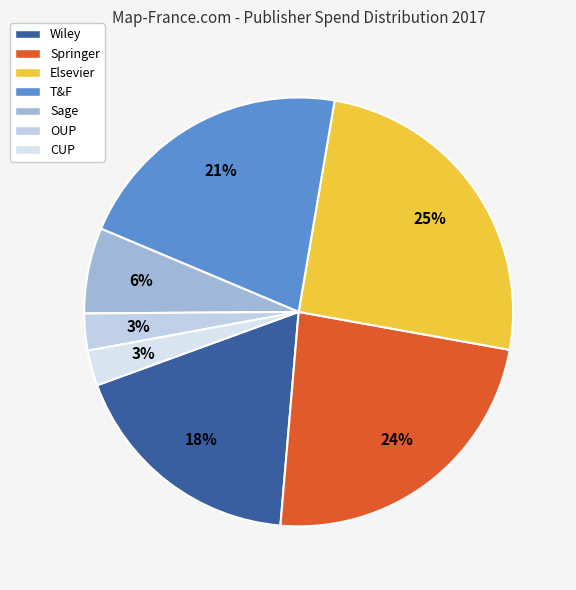

Does CUP represent more than half of the total?

No